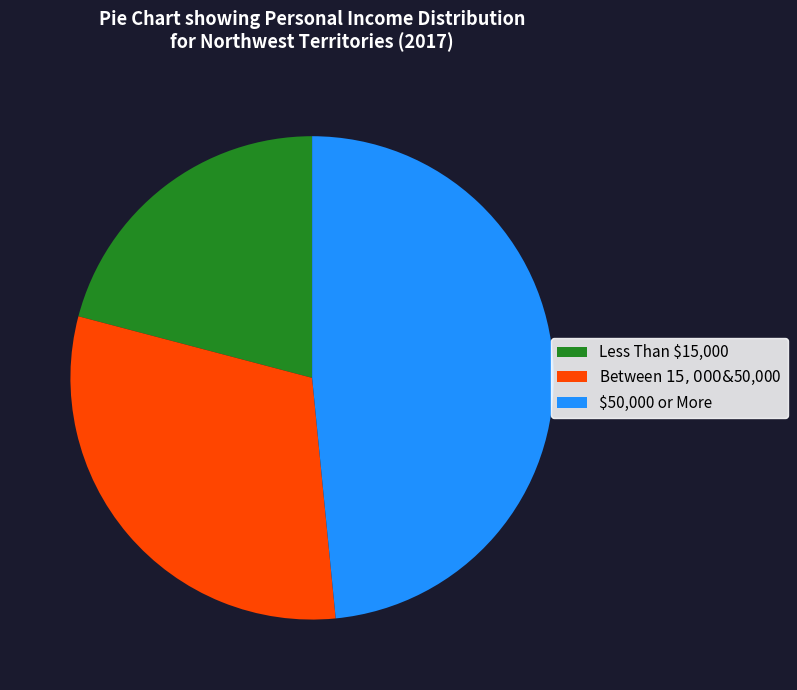

Does Between $15,000 & $50,000 account for over 50% of the chart?

No